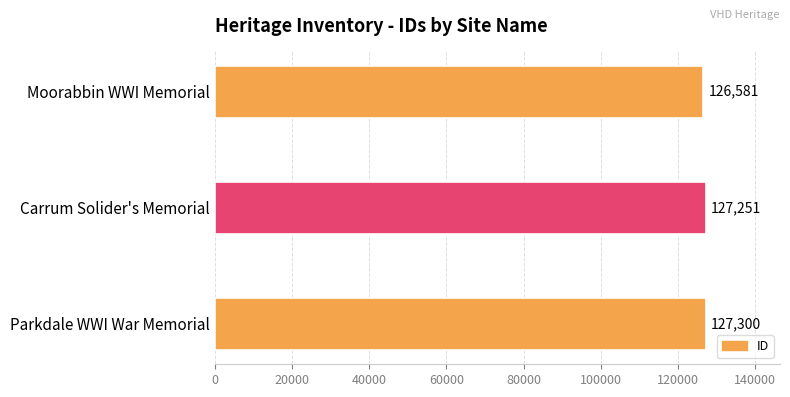

What is the greatest value displayed?

127300